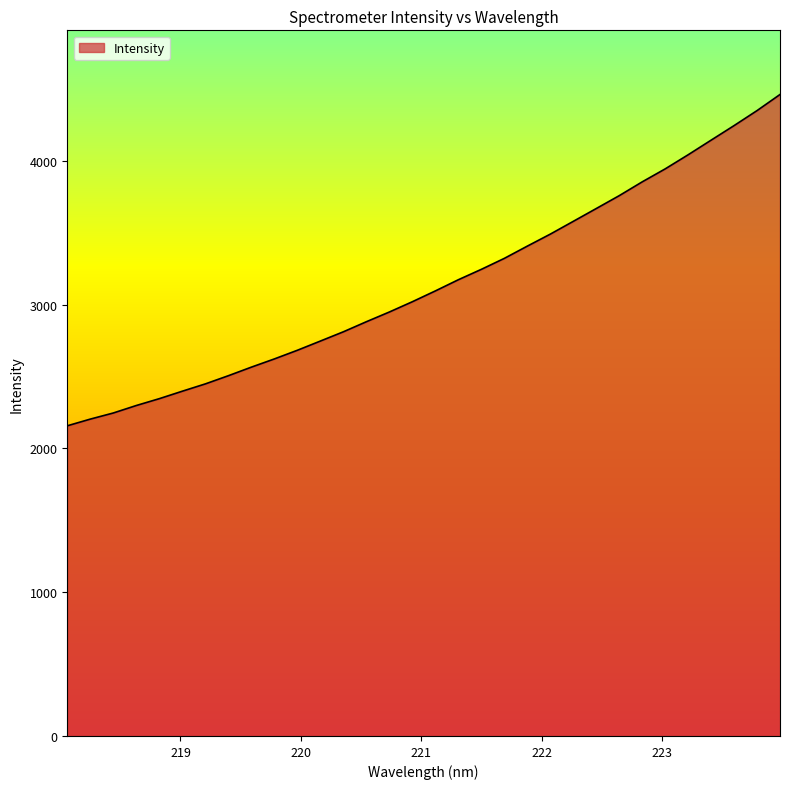

What is the greatest value displayed?

4462.5